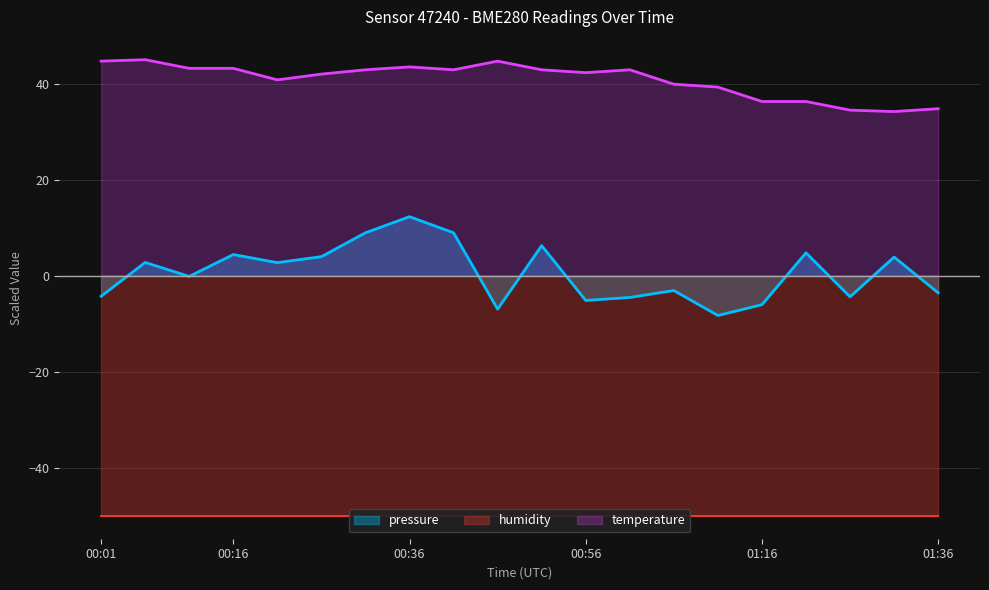

At which label does pressure reach its minimum?

01:11